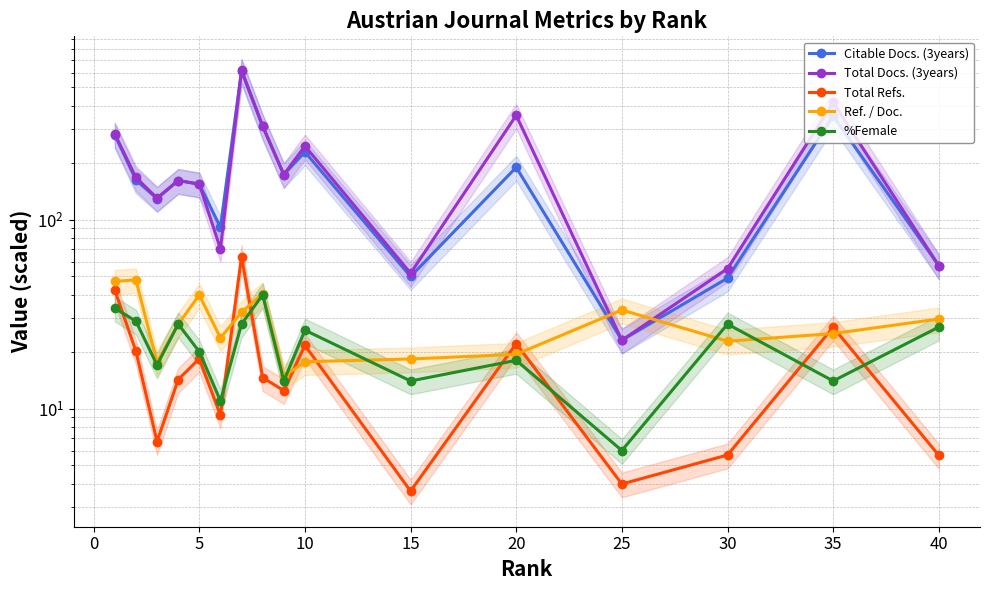

Reading left to right, list all the values displayed in this chart.

Citable Docs. (3years): 281.0	162.0	129.0	161.0	154.0	91.0	610.0	311.0	173.0	228.0	50.0	189.0	23.0	49.0	353.0	57.0
Total Docs. (3years): 284.0	167.0	130.0	161.0	154.0	70.0	618.0	313.0	173.0	245.0	52.0	356.0	23.0	55.0	417.0	57.0
Total Refs.: 42.4	20.1	6.7	14.2	18.4	9.2	63.8	14.6	12.5	21.6	3.7	22.1	4.0	5.7	26.9	5.7
Ref. / Doc.: 47.1	48.0	17.6	27.9	39.9	23.6	32.4	40.5	14.8	17.7	18.3	19.4	33.2	22.7	24.9	29.8
%Female: 34.0	29.0	17.0	28.0	20.0	11.0	28.0	40.0	14.0	26.0	14.0	18.0	6.0	28.0	14.0	27.0